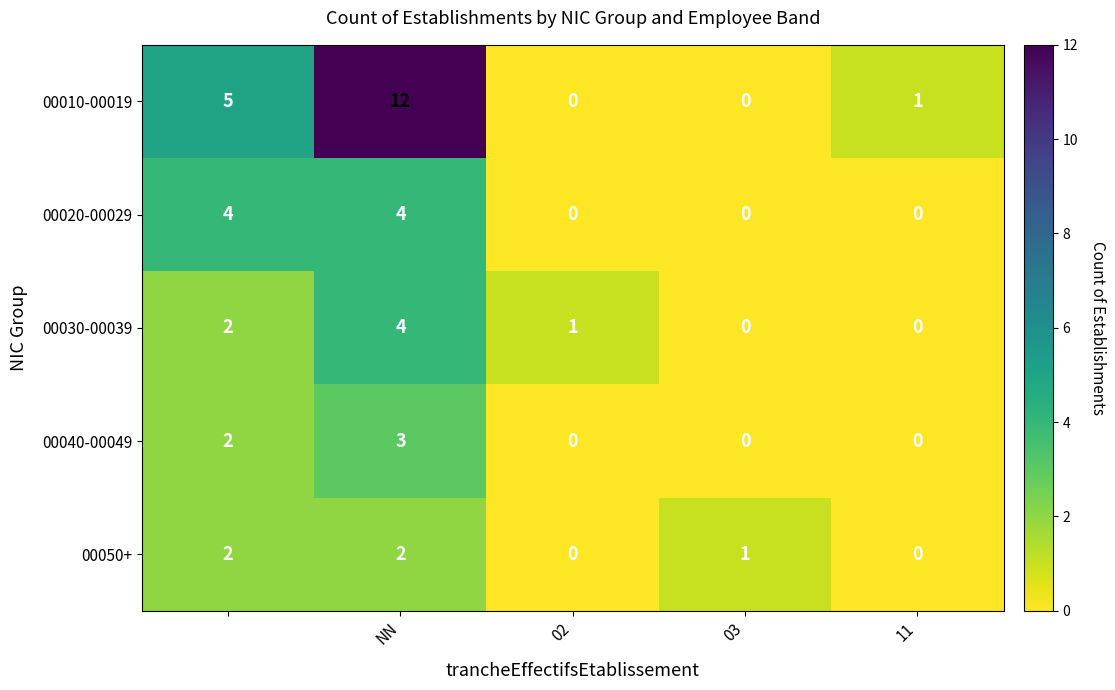

What is the sum of all 00030-00039 values?

7